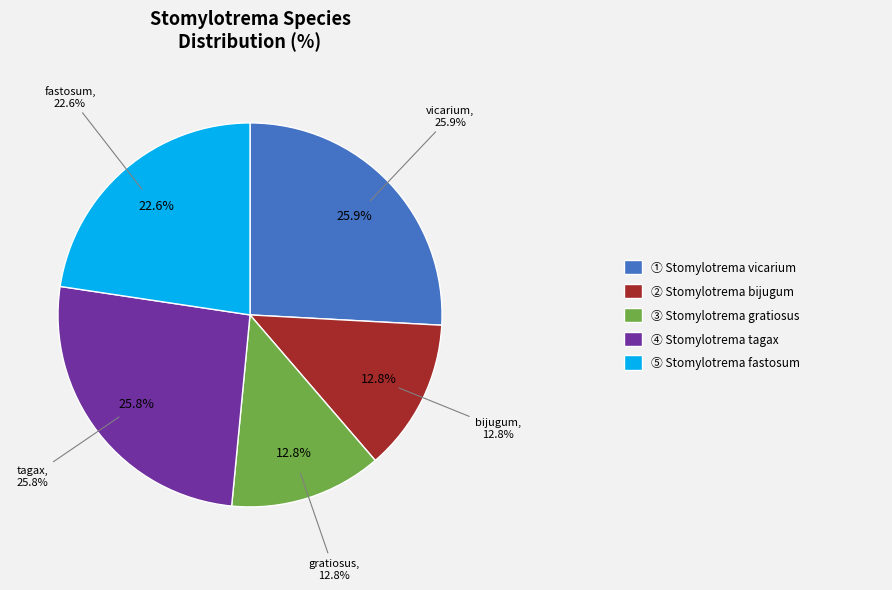

How many segments does this pie chart have?

5